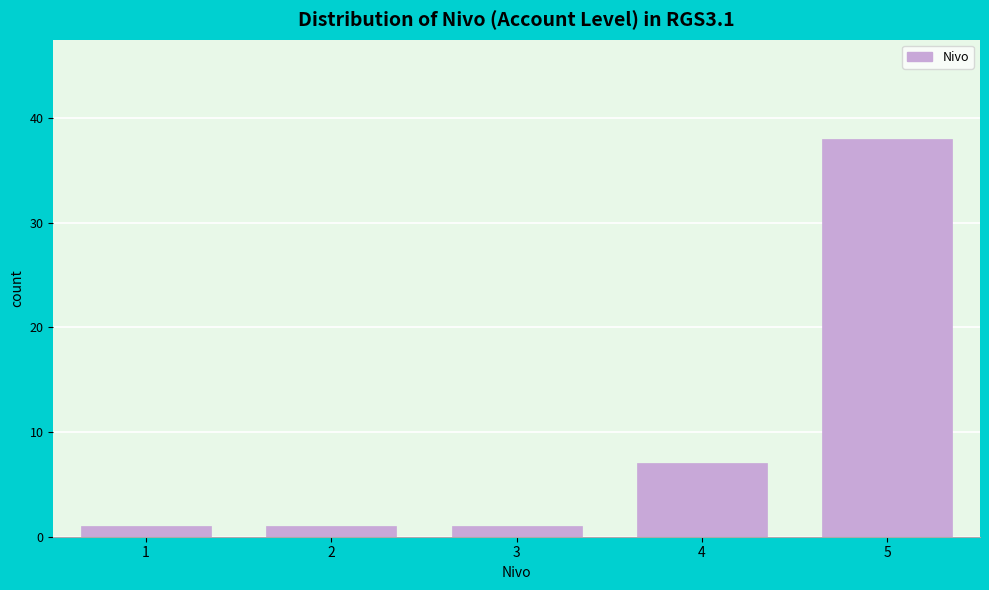

Reading left to right, transcribe all the data shown in this chart.

1	1	1	7	38